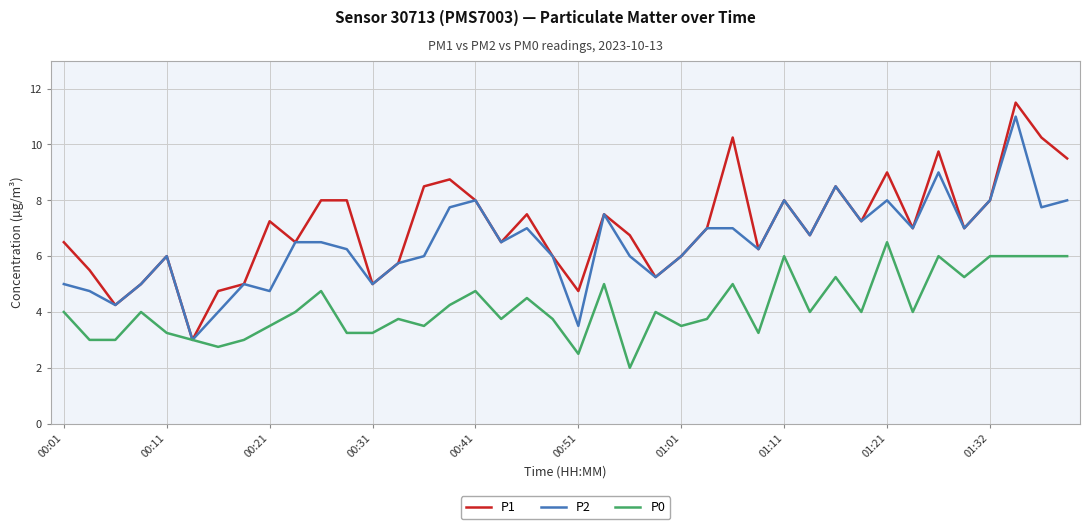

Rank the series by their average value, from lowest to highest.

P0, P2, P1